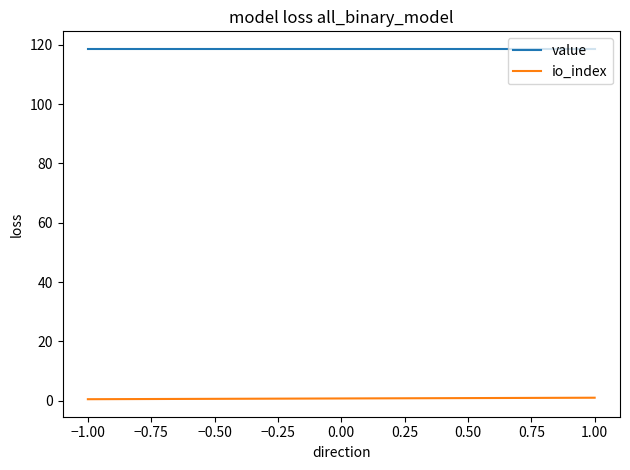

What are all the series names shown in the legend?

value, io_index